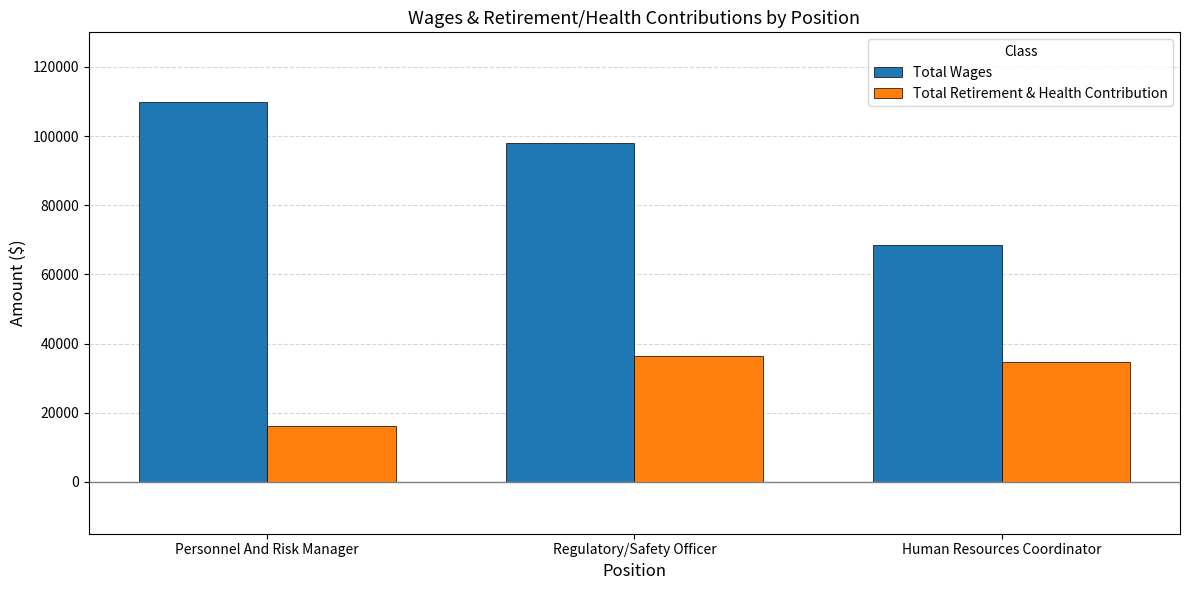

What is the label of the 1st bar from the left?

Personnel And Risk Manager